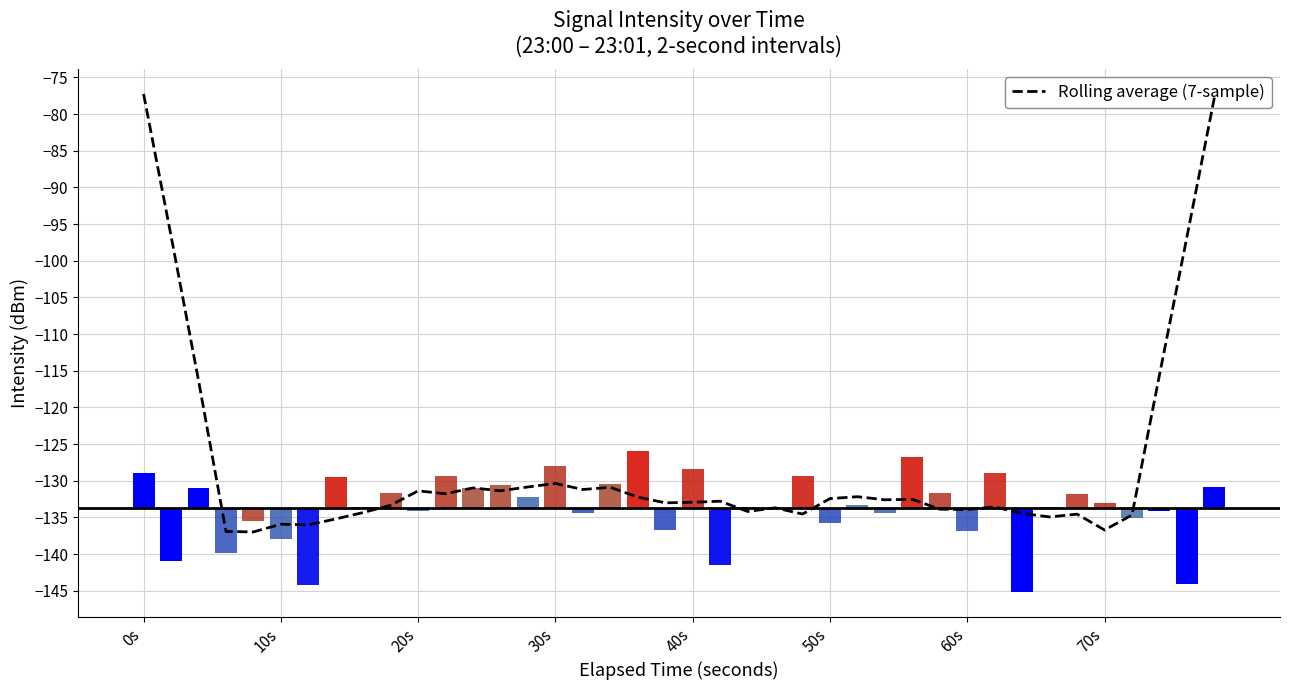

At which category does the chart reach its peak across all series?

0s